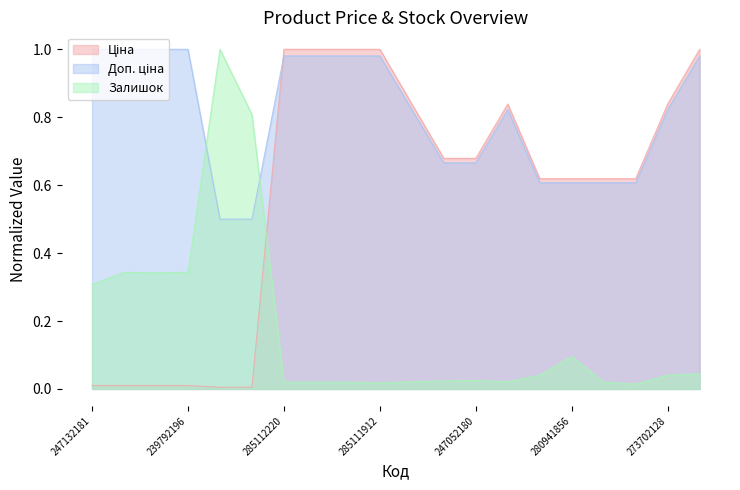

What is the spread (max minus min) of values at 285112217?

1.0